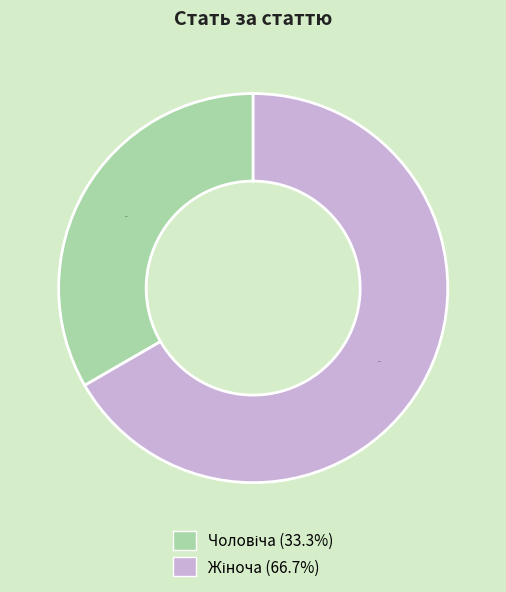

The Чоловіча slice represents 19% of the pie. True or false?

False